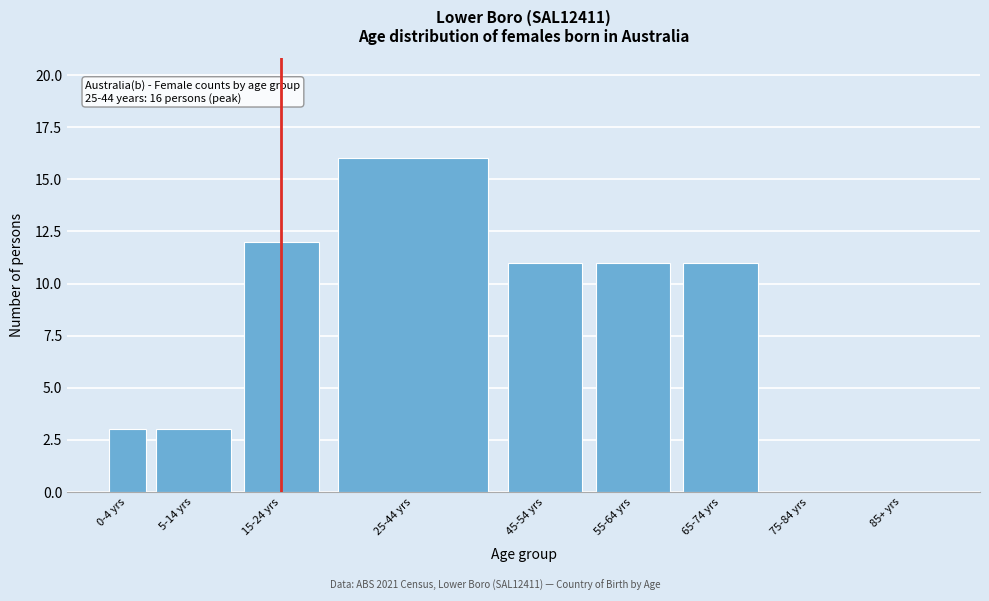

Reading left to right, transcribe all the data shown in this chart.

0-4 yrs=3	5-14 yrs=3	15-24 yrs=12	25-44 yrs=16	45-54 yrs=11	55-64 yrs=11	65-74 yrs=11	75-84 yrs=0	85+ yrs=0